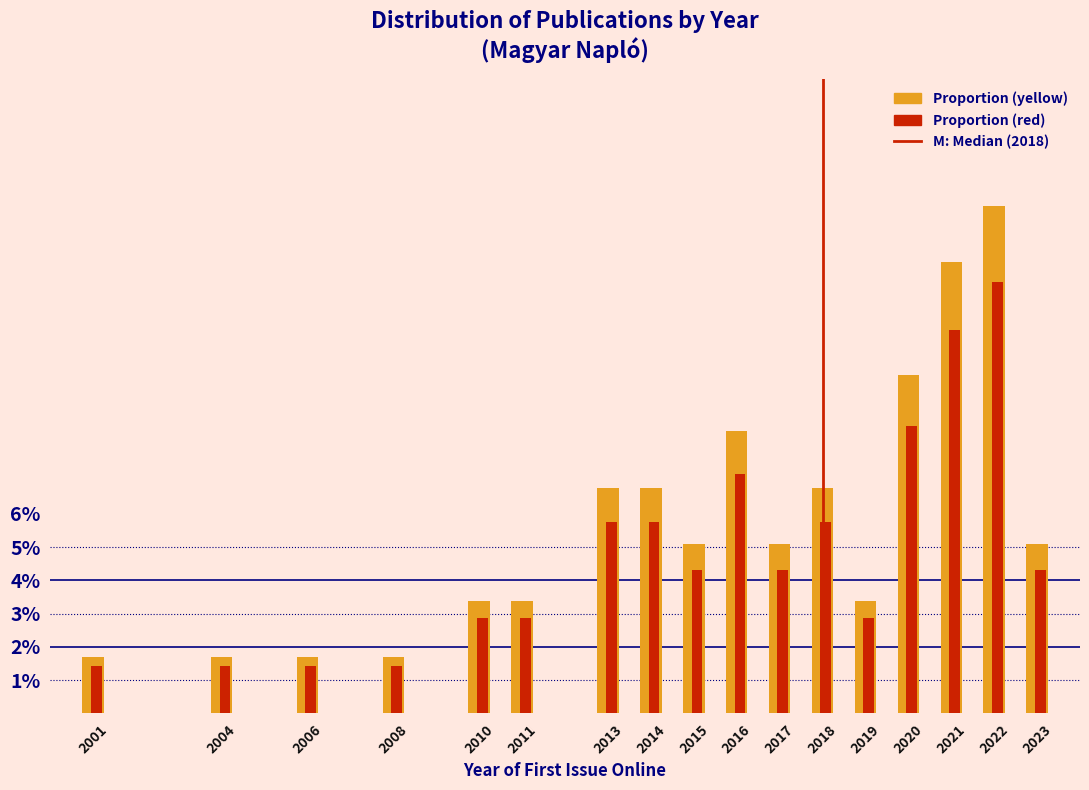

What is the total value across all series at 2006?

3.1